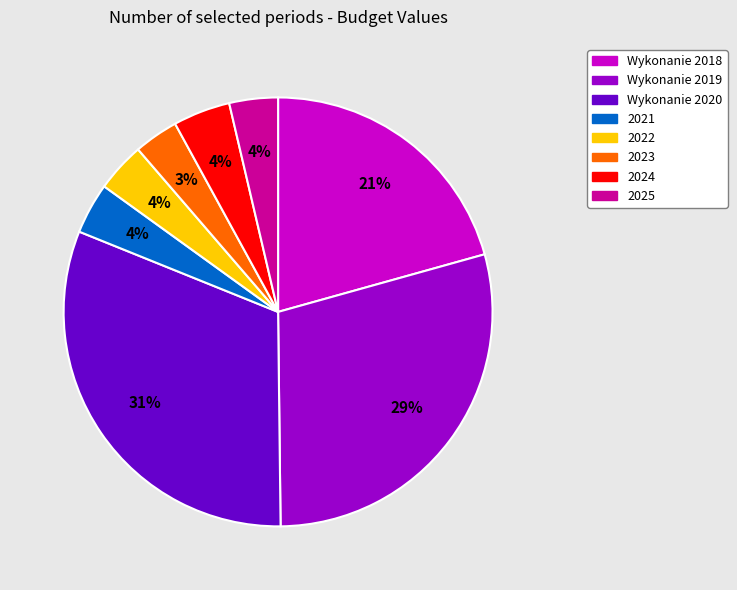

Do 2025 and Wykonanie 2018 together represent more than half of the pie?

No